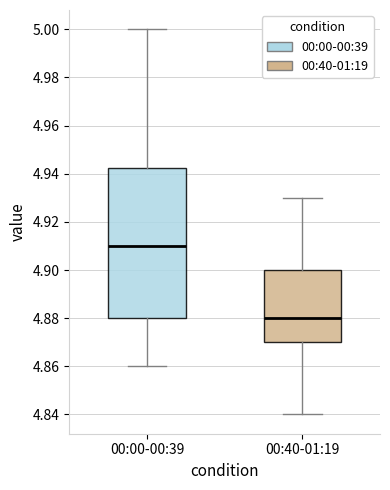

Reading left to right, transcribe this box plot: for each box, give where its median line is, the range the box spans, and where its two whiskers end, as read against the y-axis. The values are not printed on the chart, so give them approximately, as read against the axis.

00:00-00:39: median 4.910, box 4.880 to 4.942, whiskers 4.860 to 5.000
00:40-01:19: median 4.880, box 4.870 to 4.900, whiskers 4.840 to 4.930